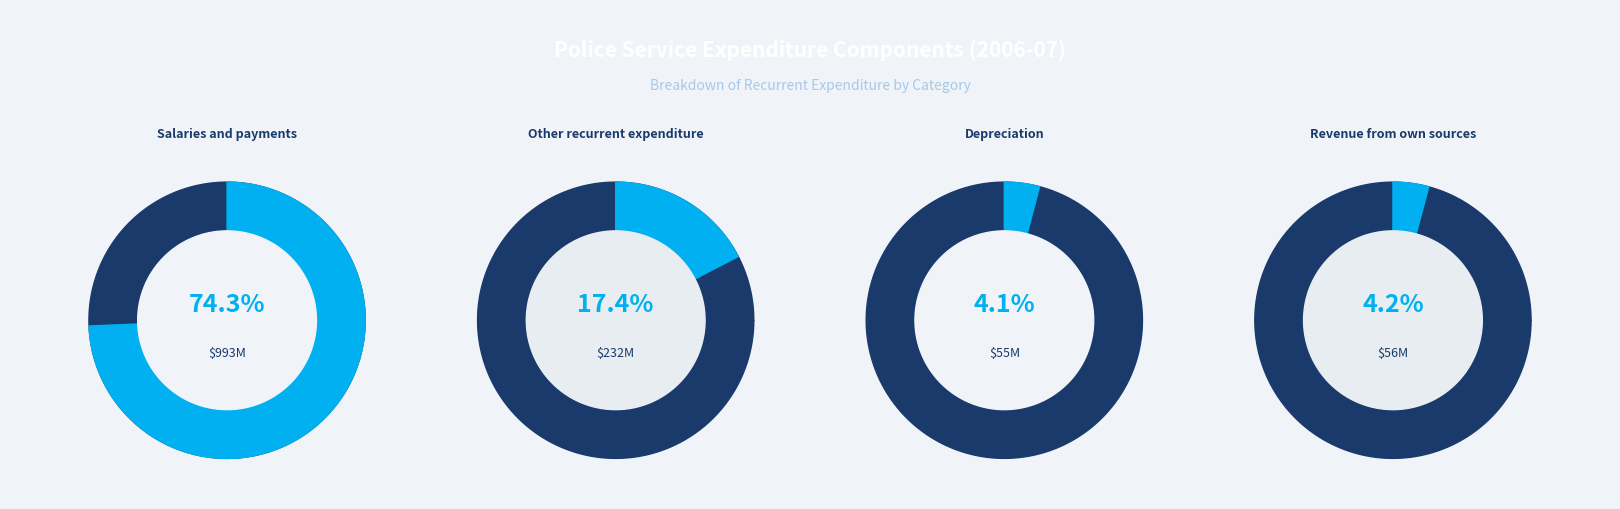

To the nearest percent, what is the average slice percentage?

25%